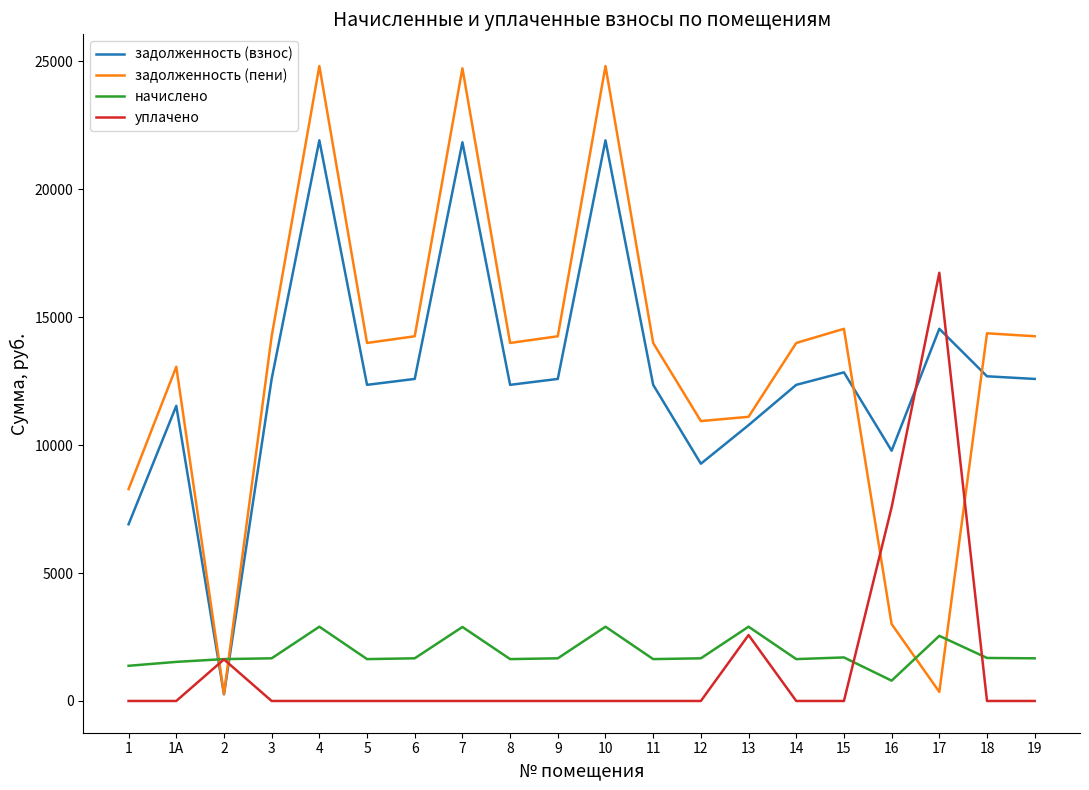

Is the value of начислено at 18 greater than the value of задолженность (пени) at 1?

No